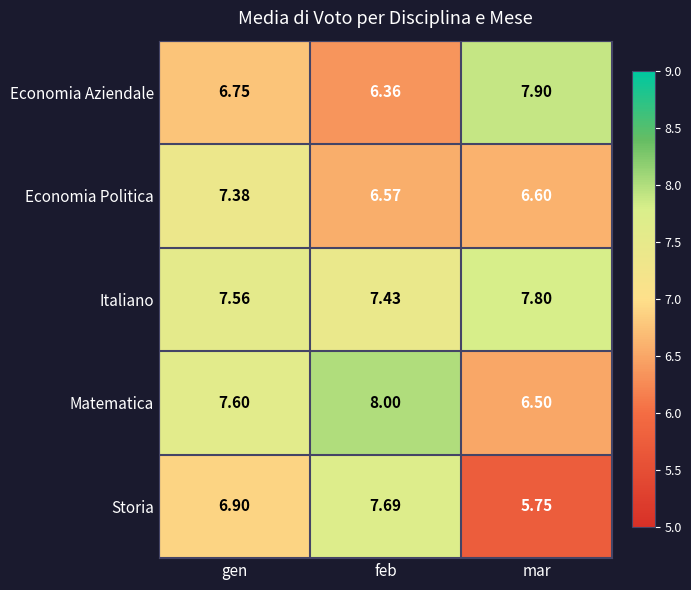

At which label does Storia first exceed 6?

gen